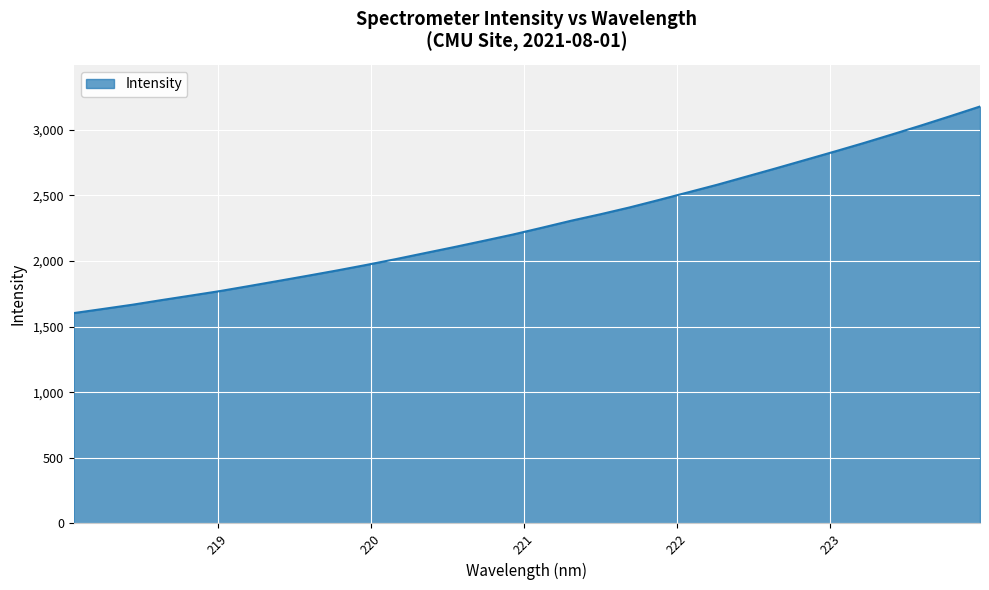

What is the maximum value shown in the chart?

3176.1